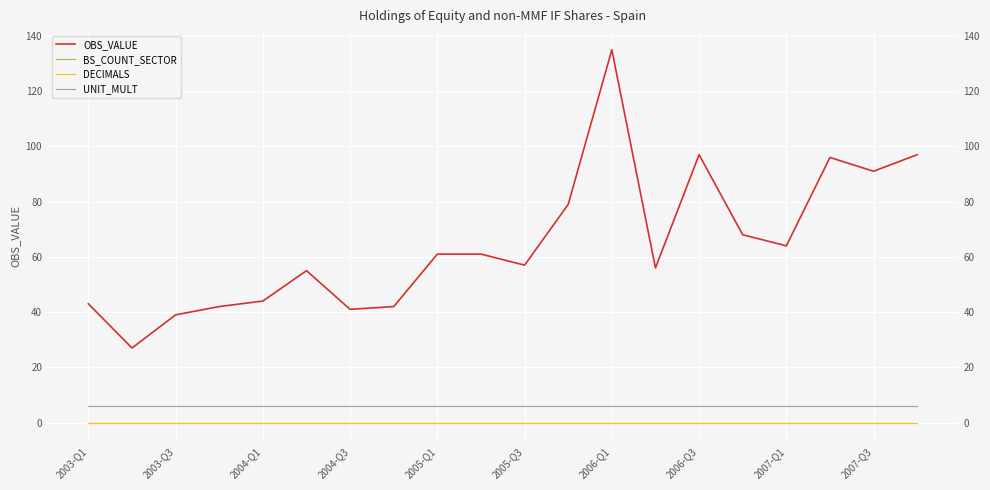

Is this an area chart (filled region under the line)?

No